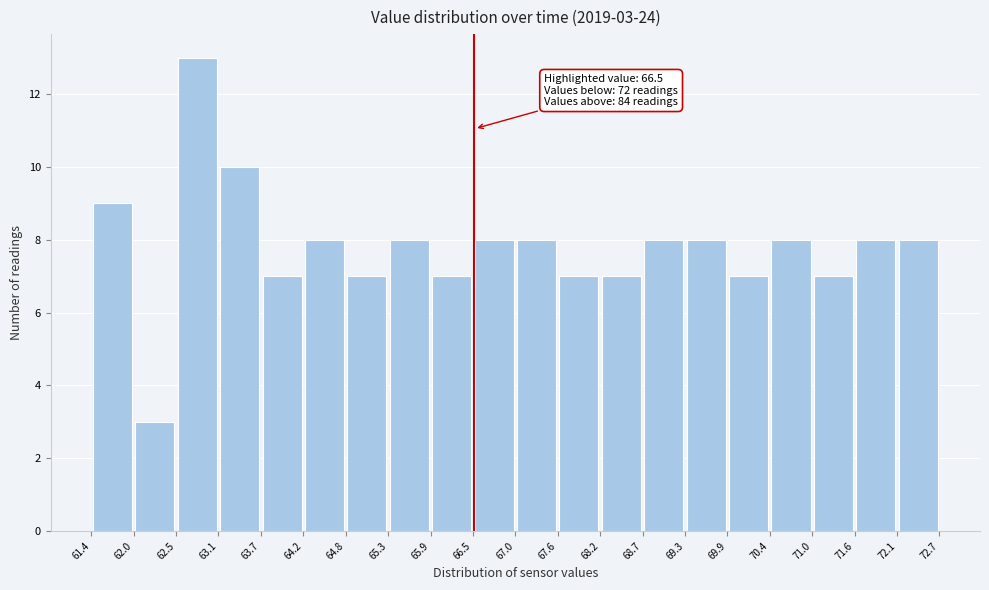

Over which range of the x-axis is the bar tallest?

62.5 to 63.1